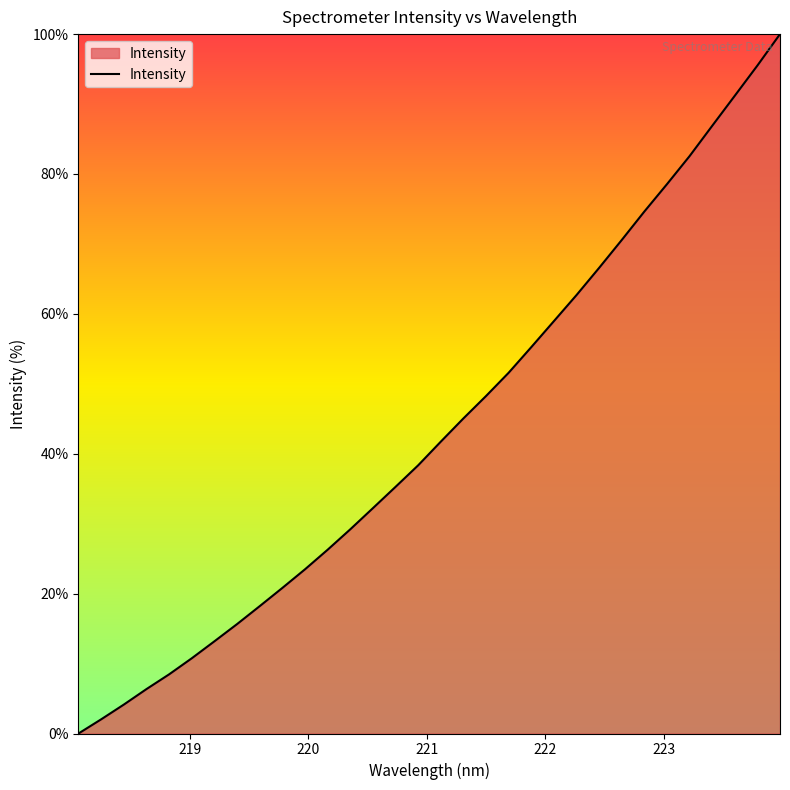

What is the greatest value displayed?

100.0